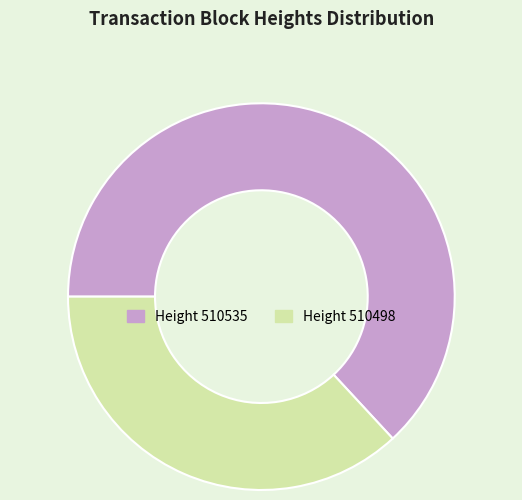

Approximately how many times larger is the value at Height 510498 compared to Height 510535?

0.6